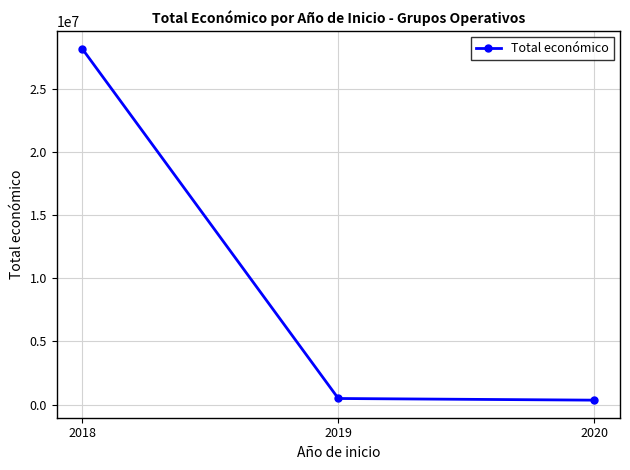

What is the change in value from 2018 to 2020?

-27805237